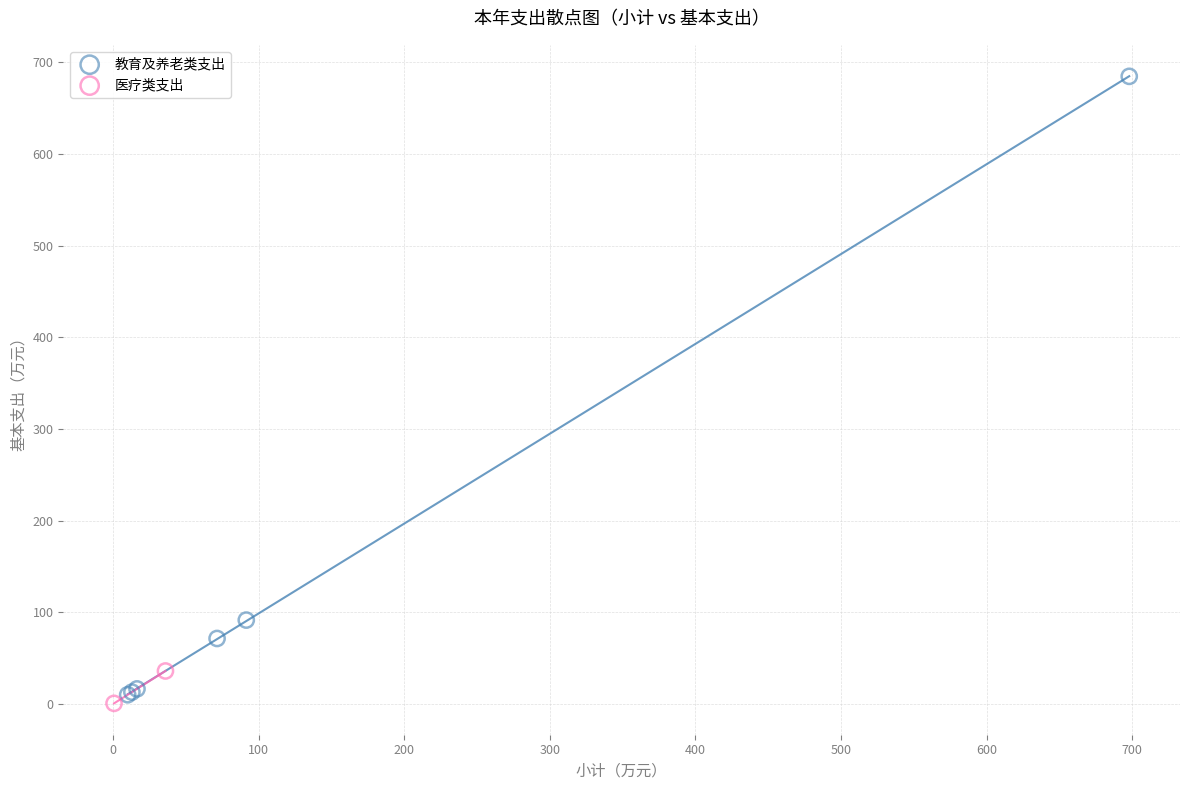

What are all the series names shown in the legend?

教育及养老类支出, 医疗类支出